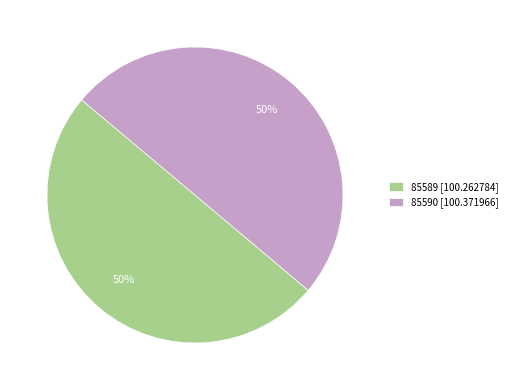

To the nearest percent, what portion does 85589 represent?

50%